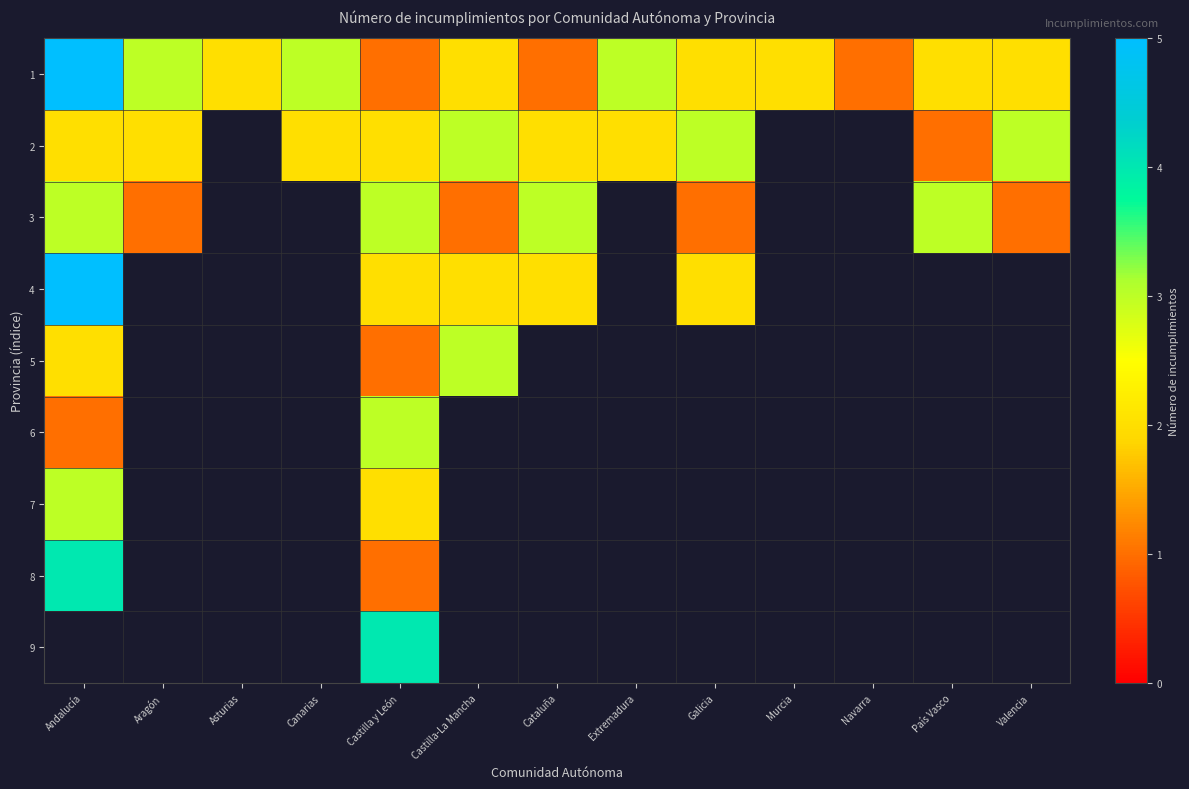

At which label is 7 closest to 2?

Castilla y León